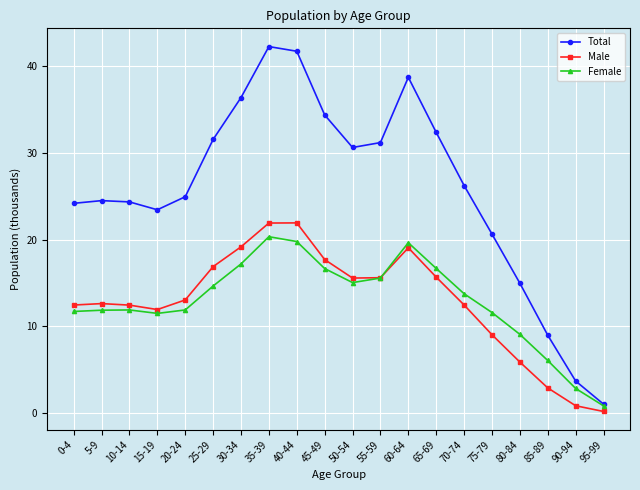

Does the chart have visible grid lines?

Yes